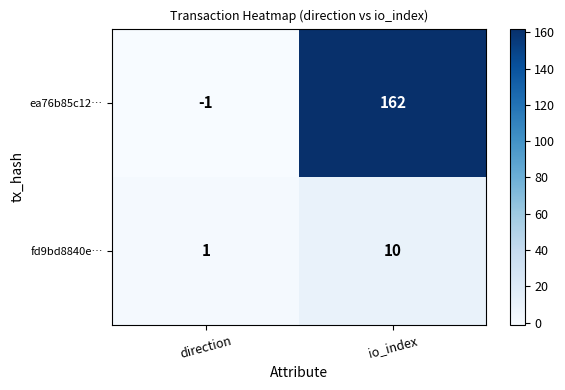

Rank the series at io_index from lowest to highest value.

fd9bd8840e…, ea76b85c12…